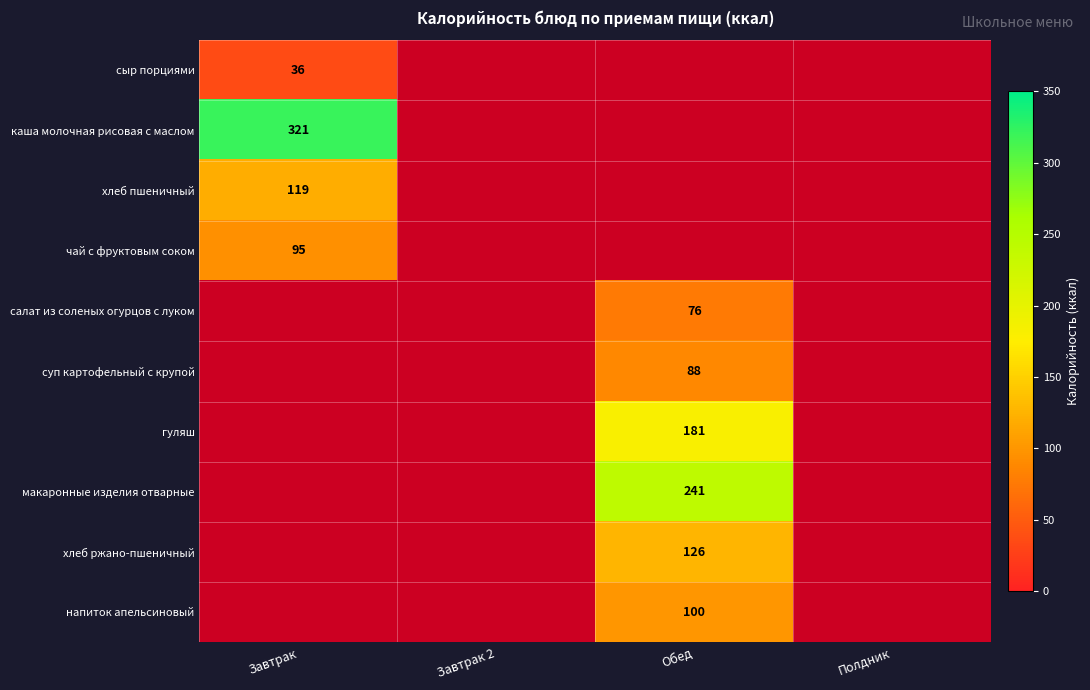

Is the value of суп картофельный с крупой at Обед greater than the value of макаронные изделия отварные at Завтрак?

No